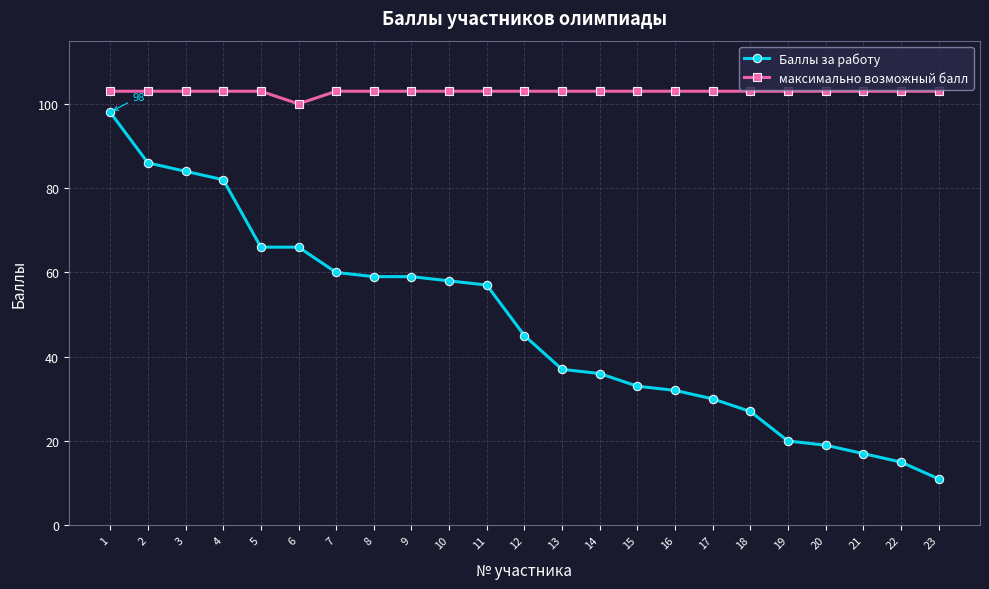

Is the value of Баллы за работу at 10 greater than the value of максимально возможный балл at 15?

No